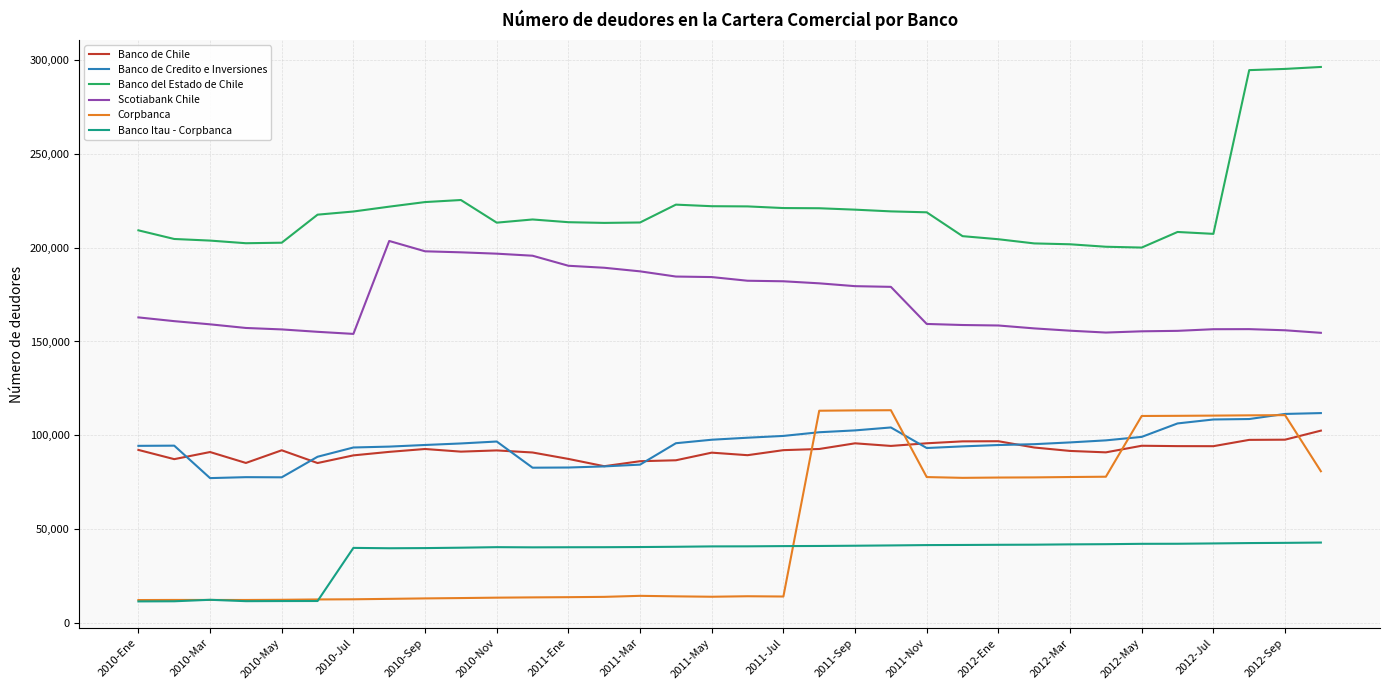

True or false: Scotiabank Chile and Banco Itau - Corpbanca intersect in this chart.

False